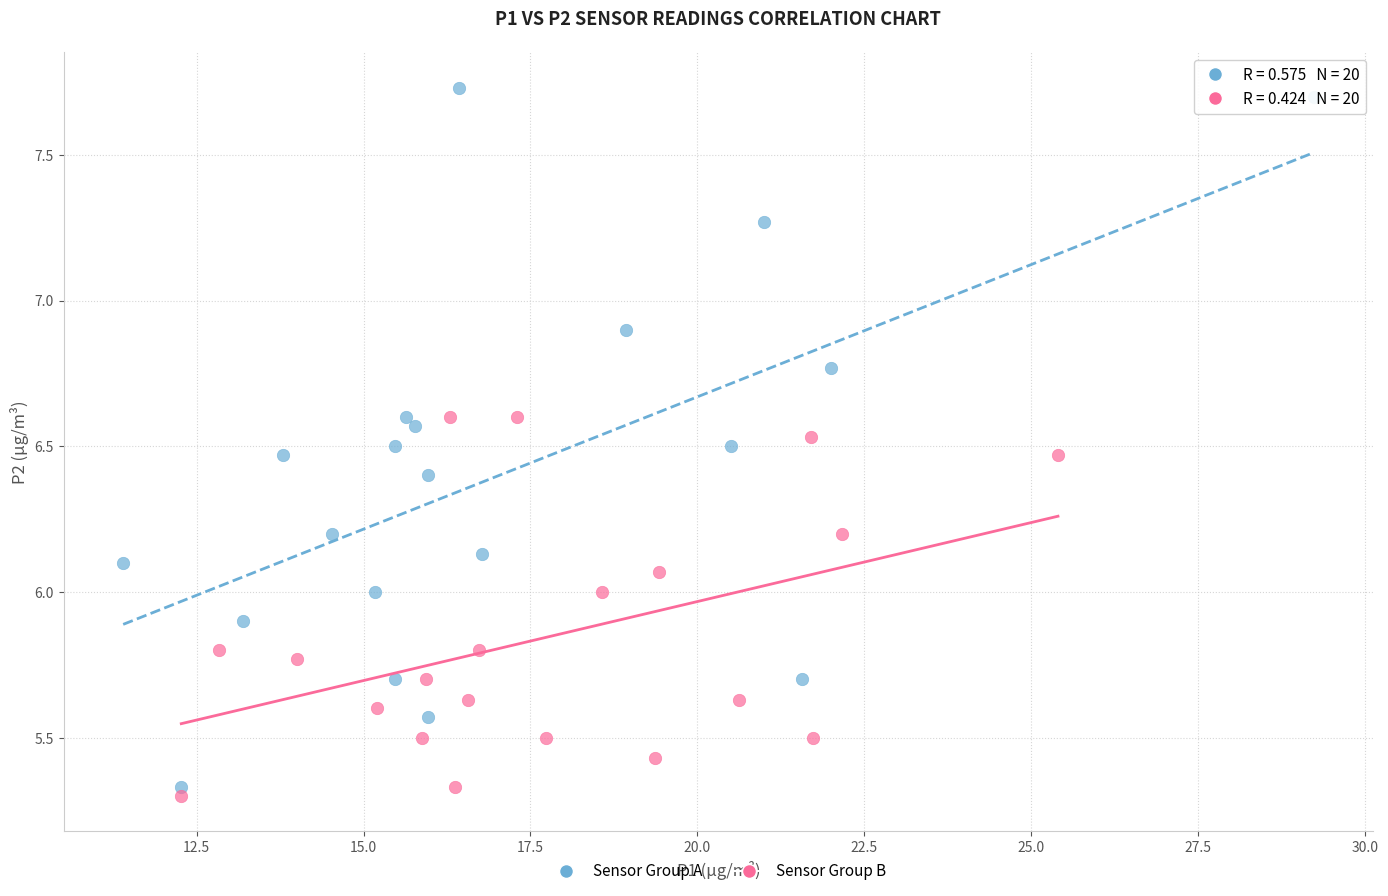

Which series has the widest spread of Y values?

Sensor Group A